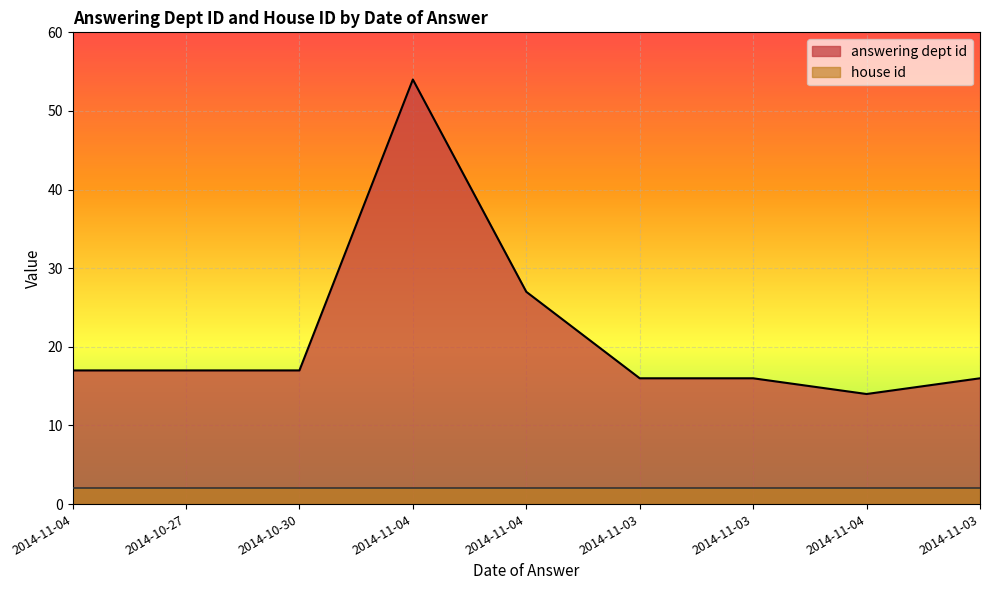

How many values are below 17?

4